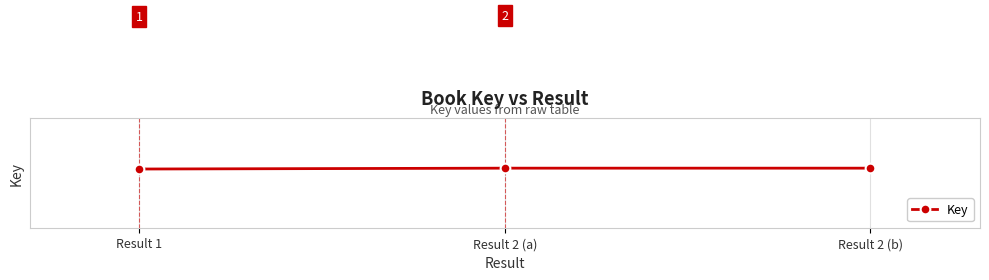

Between Result 1 and Result 2 (a), which is larger?

Result 2 (a)